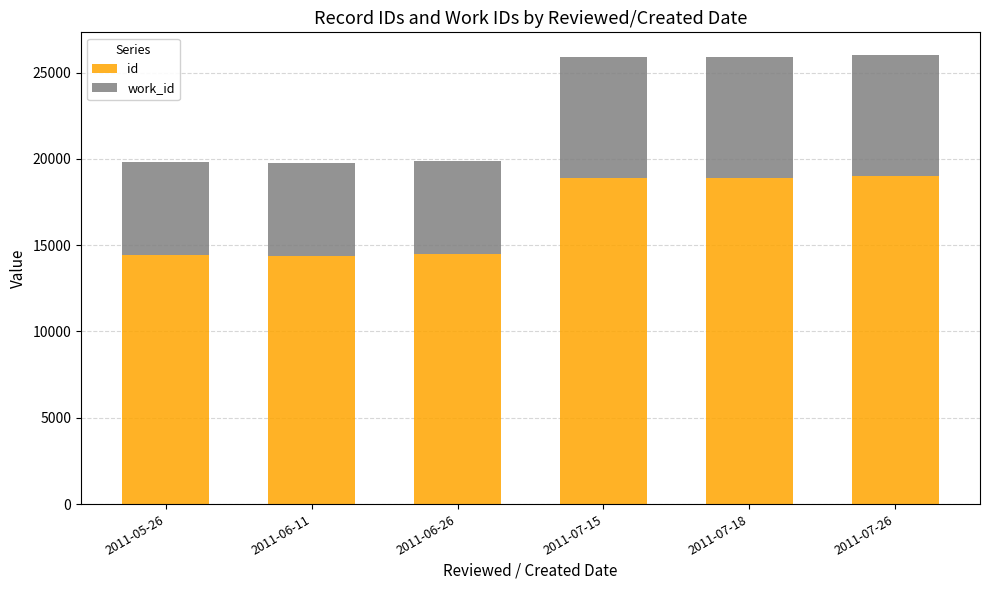

How many distinct data groups are displayed?

2